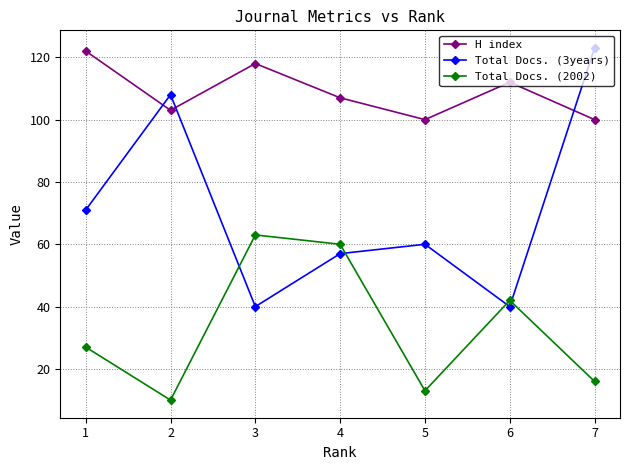

Where is Total Docs. (2002) nearest to the value 36?

6